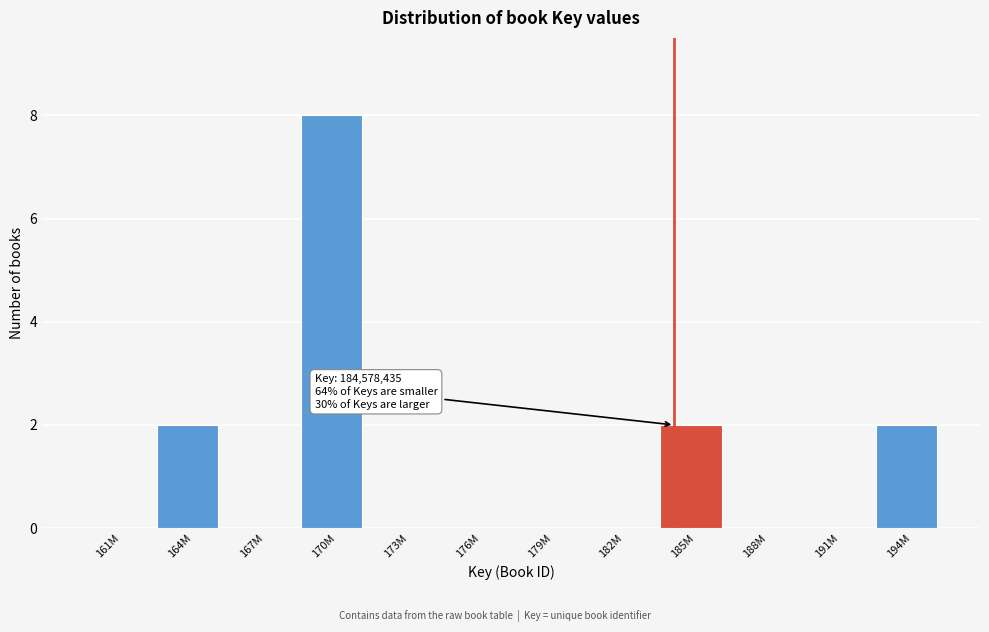

Reading left to right, list all the values displayed in this chart.

161M=0	164M=2	167M=0	170M=8	173M=0	176M=0	179M=0	182M=0	185M=2	188M=0	191M=0	194M=2